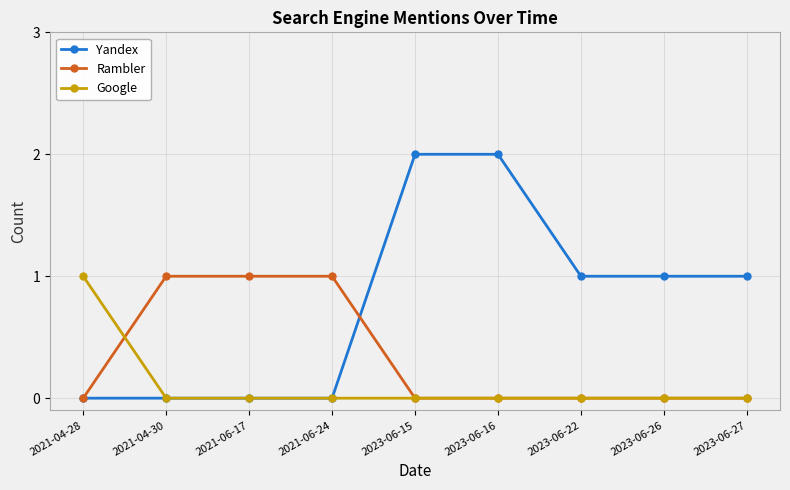

Between 2021-04-30 and 2023-06-16, which series saw the biggest shift?

Yandex